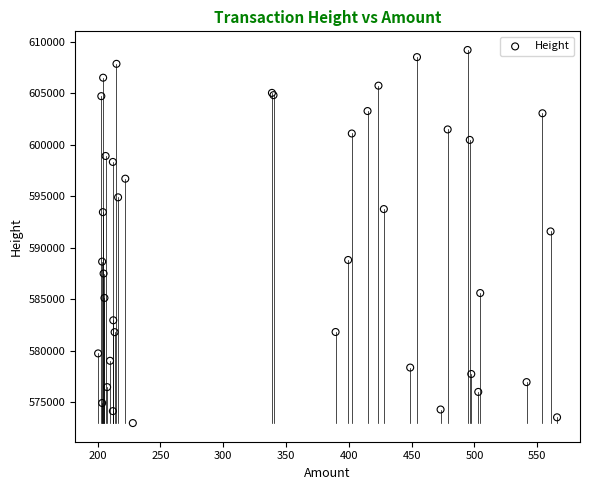

What Y value in the scatter plot is closest to 591093?

591589